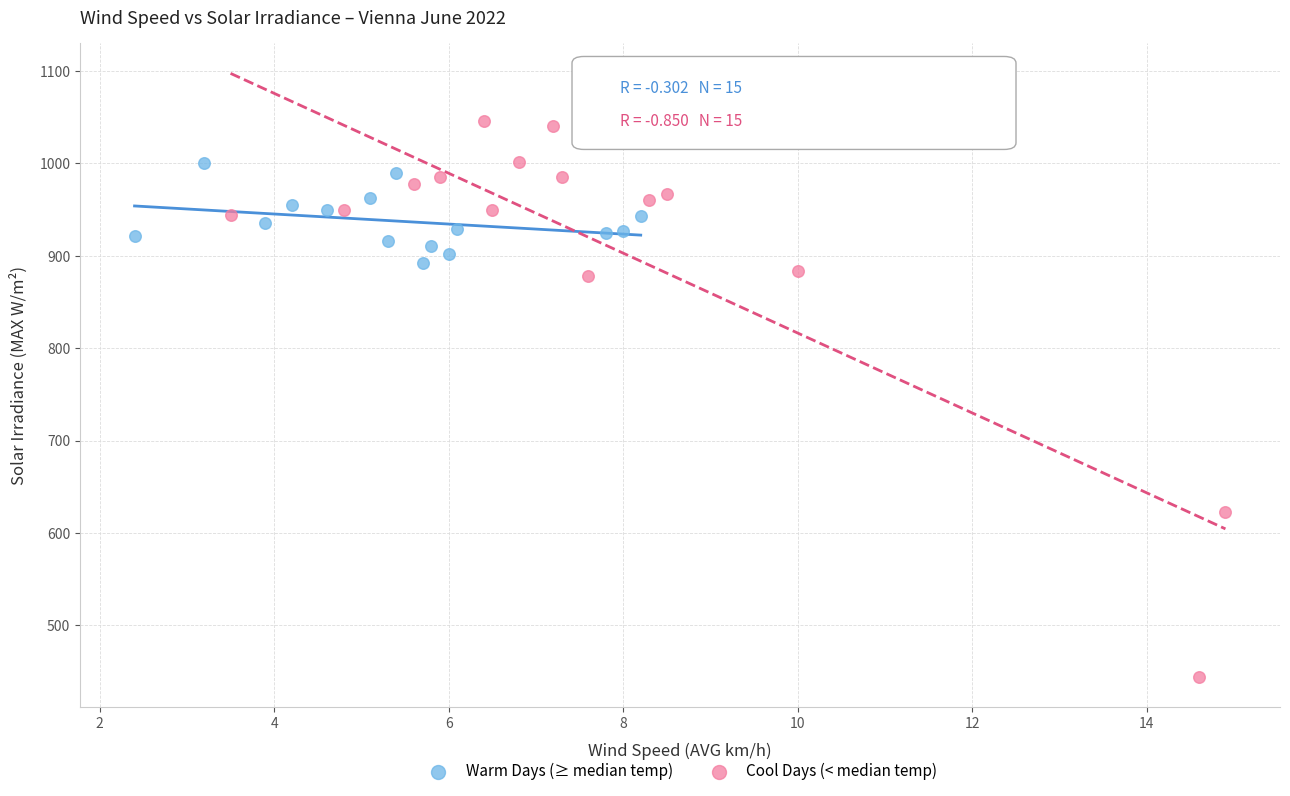

Which series reaches the minimum Y coordinate?

Cool Days (< median temp)